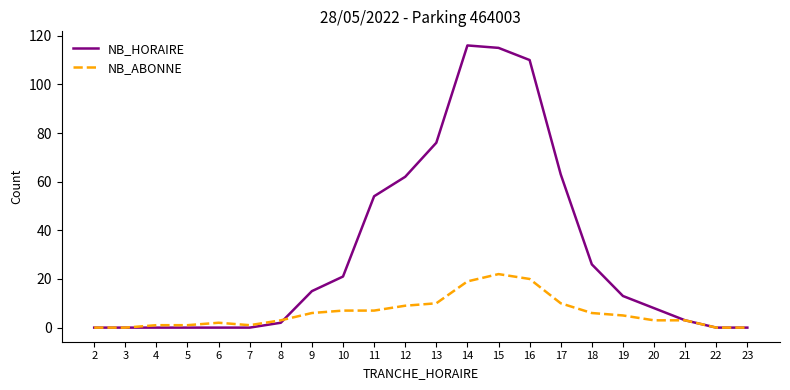

Rank the series by their maximum value, from highest to lowest.

NB_HORAIRE, NB_ABONNE